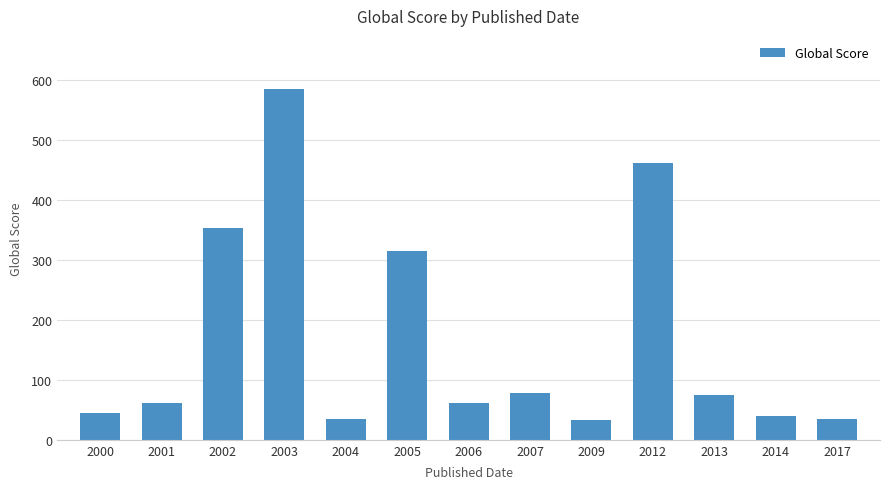

What is the maximum value shown in the chart?

586